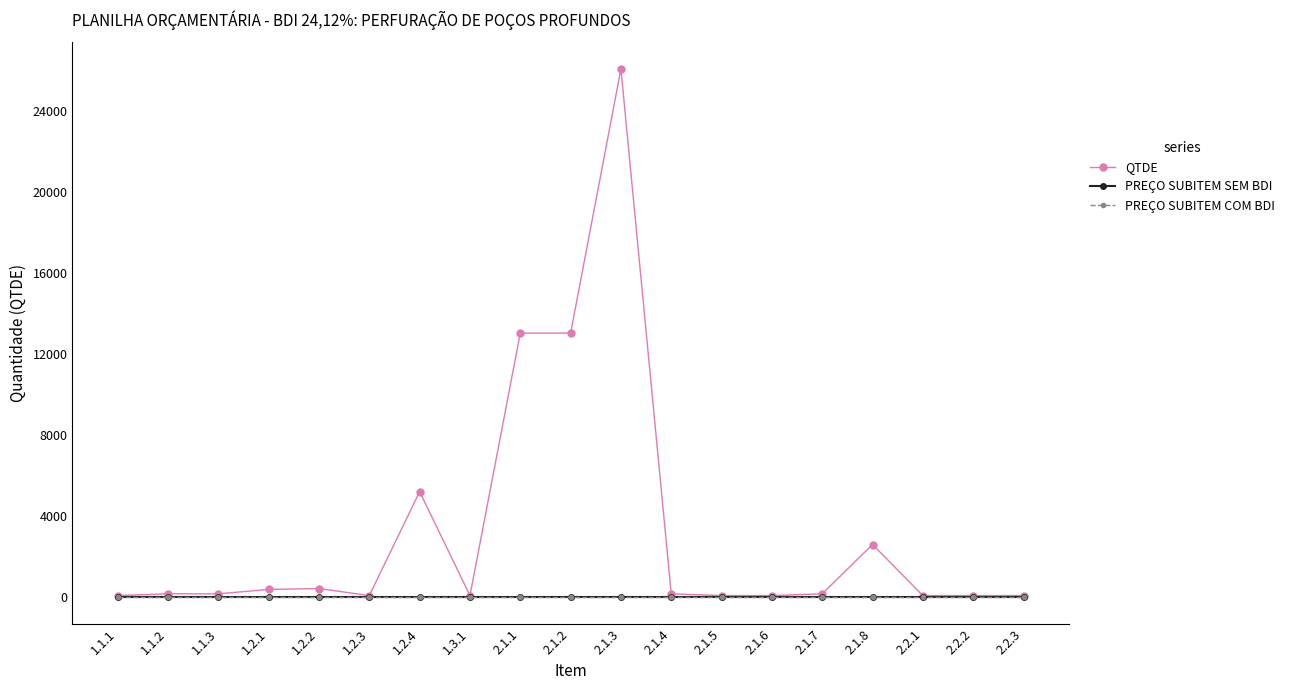

True or false: PREÇO SUBITEM SEM BDI and PREÇO SUBITEM COM BDI intersect in this chart.

False